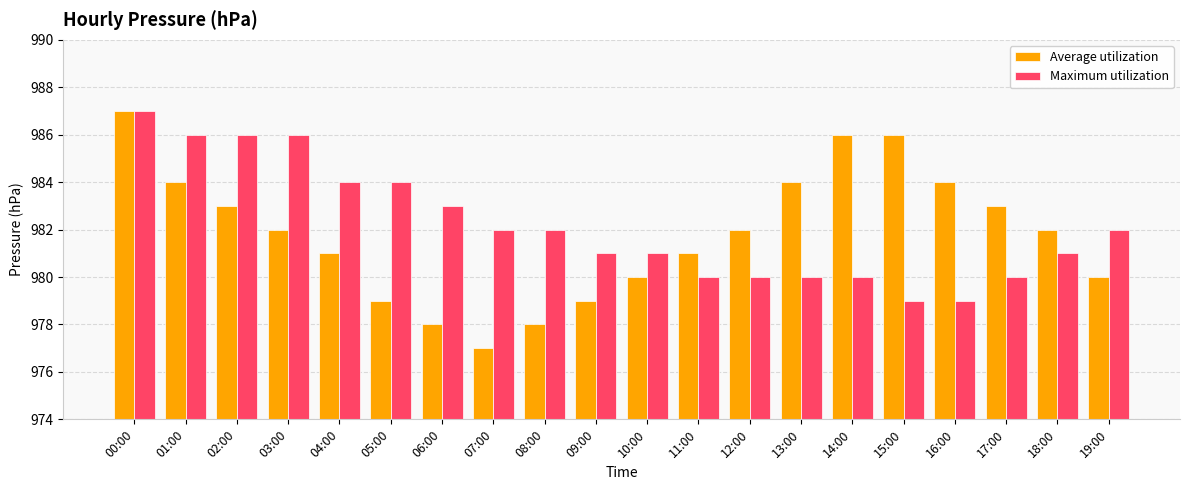

What is the minimum value for Average utilization?

977